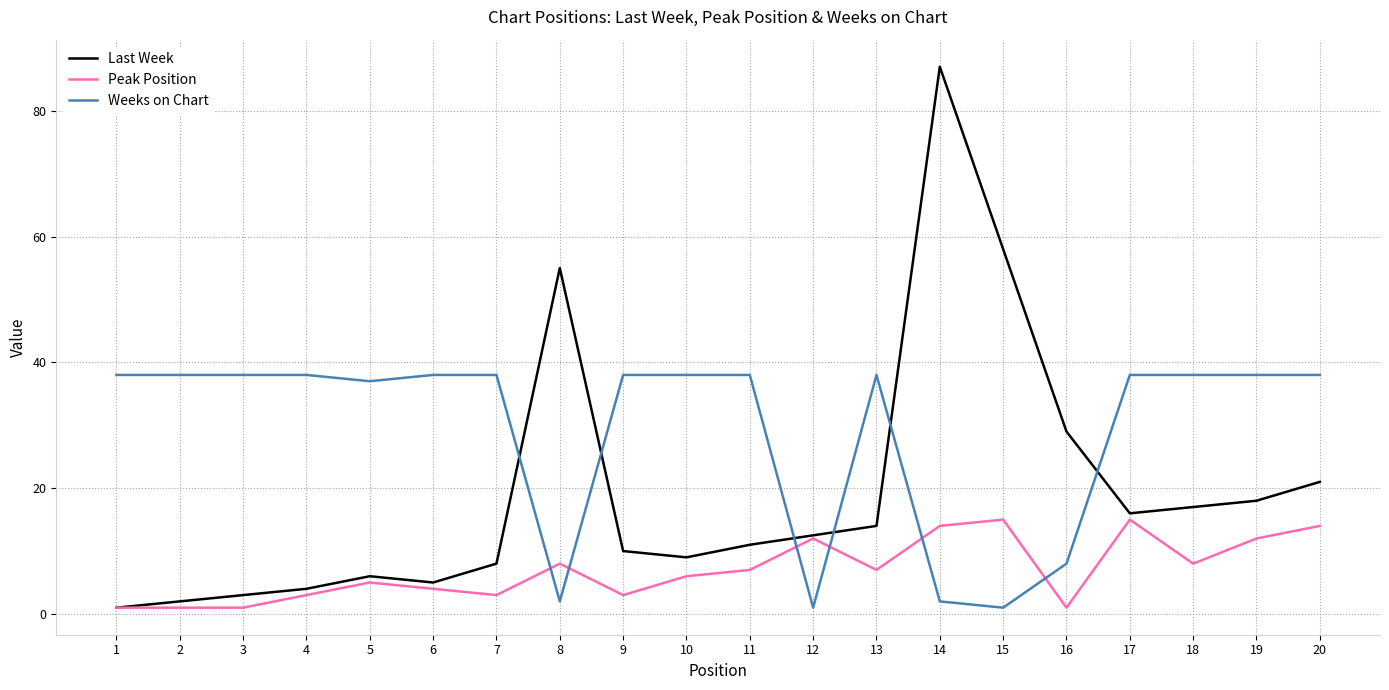

What is the highest value of the Peak Position series?

15